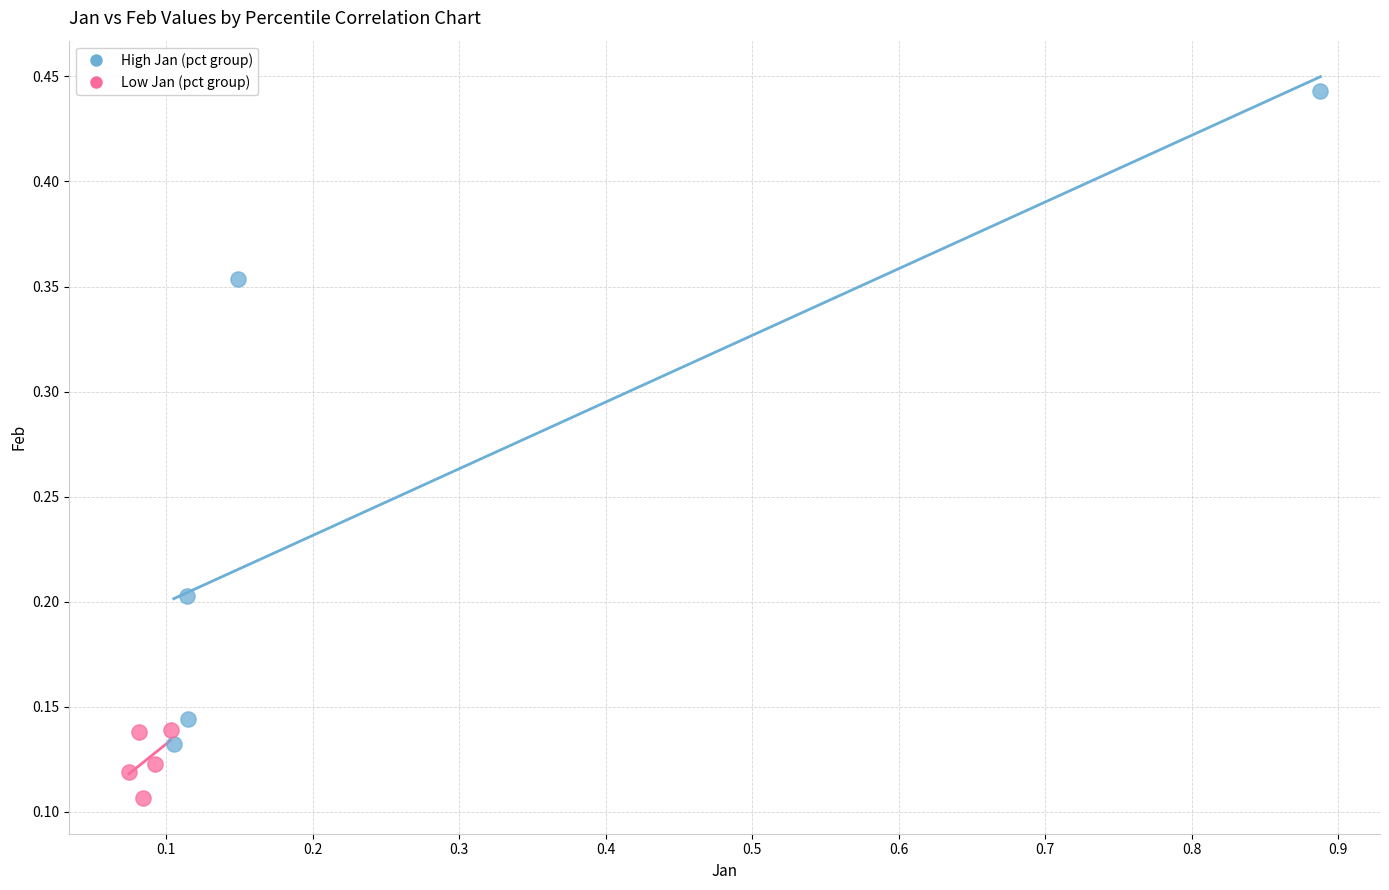

Which series contains the lowest Y value?

Low Jan (pct group)